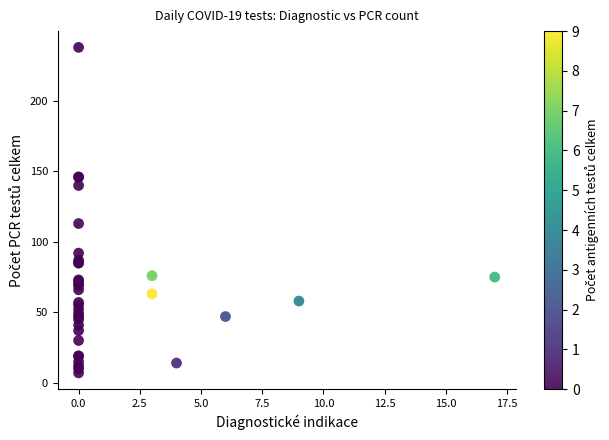

What Y value in the scatter plot is closest to 122?

113